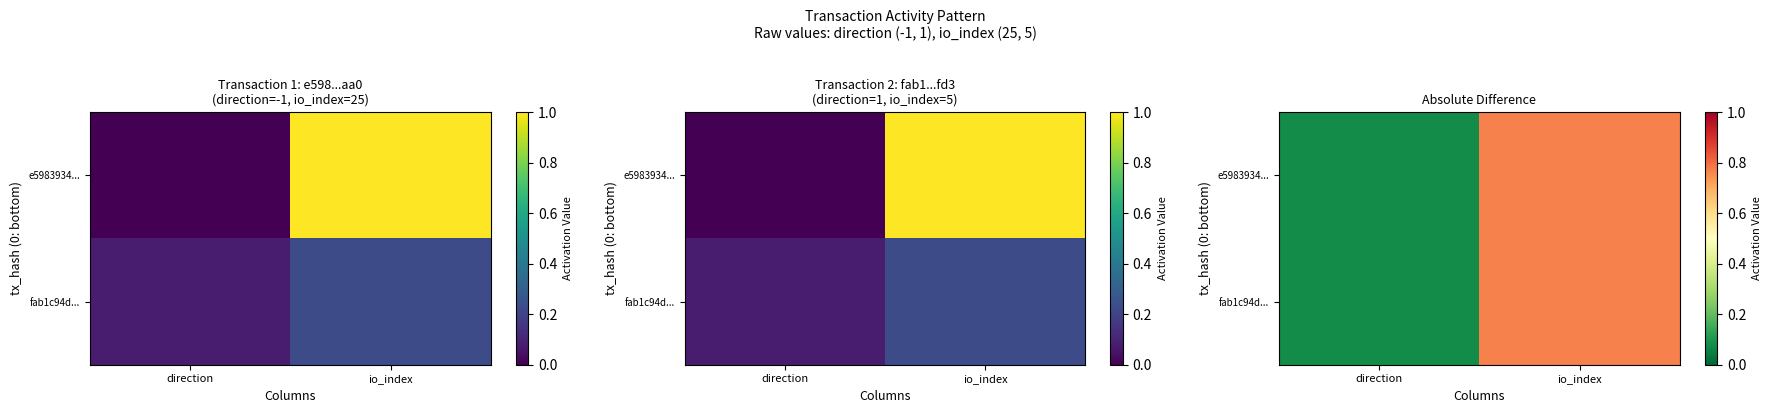

What is the difference between the maximum and minimum values in the fab1c94d... series?

0.7